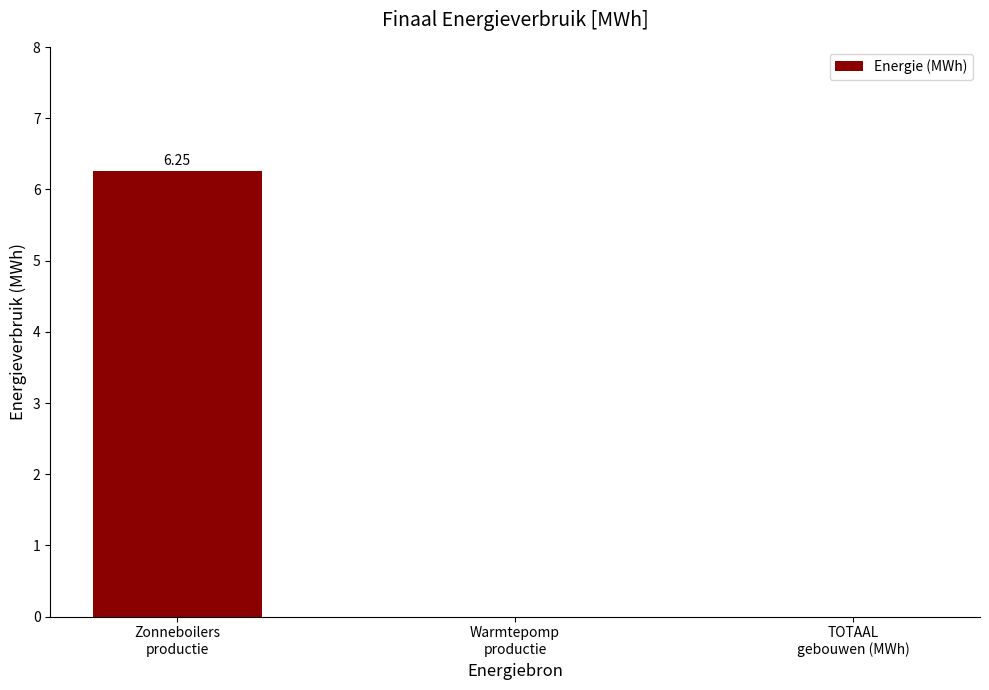

The chart shows a value of 0.0 at TOTAAL
gebouwen (MWh). True or false?

True